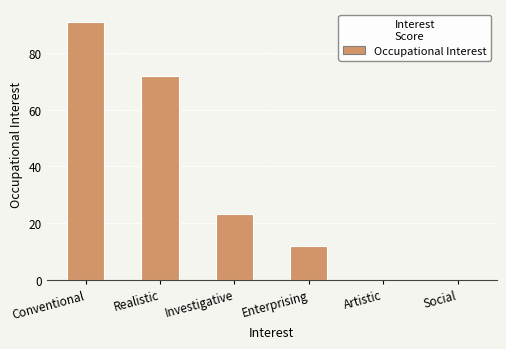

True or false: the data shows 142 at Conventional.

False